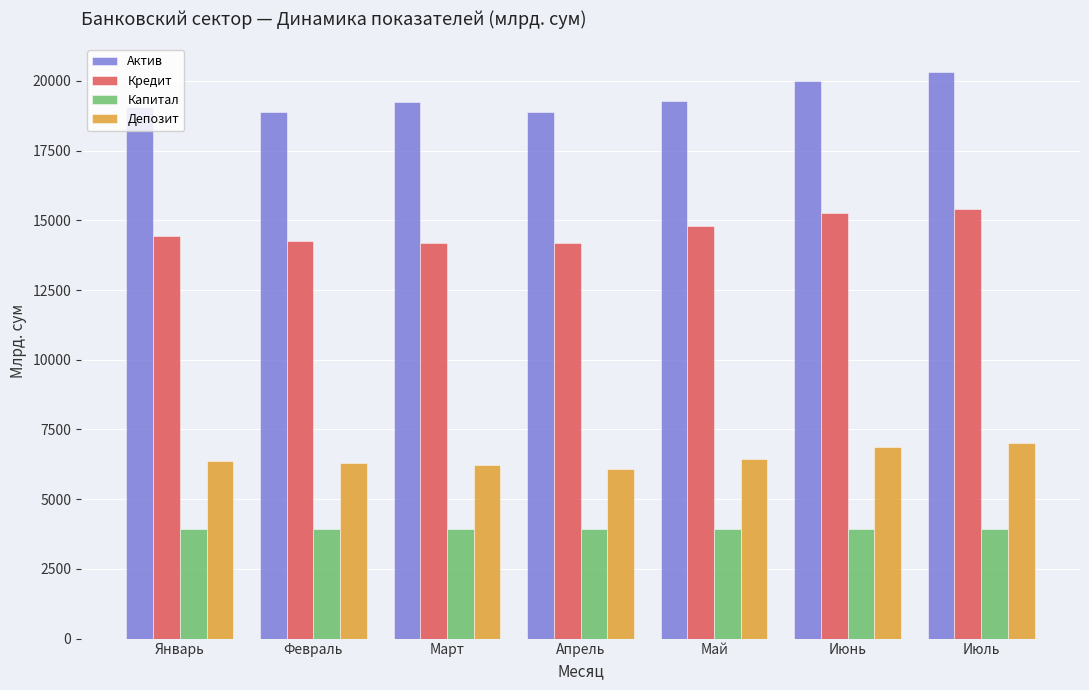

The Кредит series shows 14199.3 at Март. True or false?

True